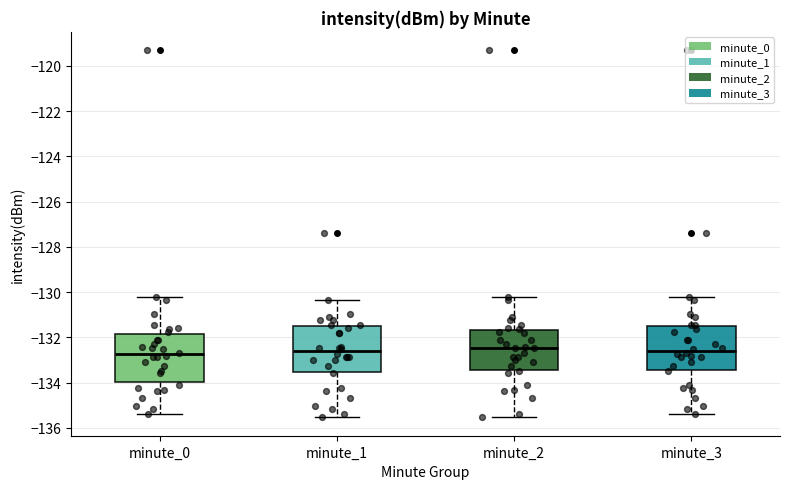

Reading left to right, transcribe this box plot: for each box, give where its median line is, the range the box spans, and where its two whiskers end, as read against the y-axis. The values are not printed on the chart, so give them approximately, as read against the axis.

minute_0: median -132.8, box -134.0 to -131.8, whiskers -135.4 to -130.2
minute_1: median -132.6, box -133.6 to -131.4, whiskers -135.6 to -130.4
minute_2: median -132.4, box -133.4 to -131.6, whiskers -135.6 to -130.2
minute_3: median -132.6, box -133.4 to -131.6, whiskers -135.4 to -130.2